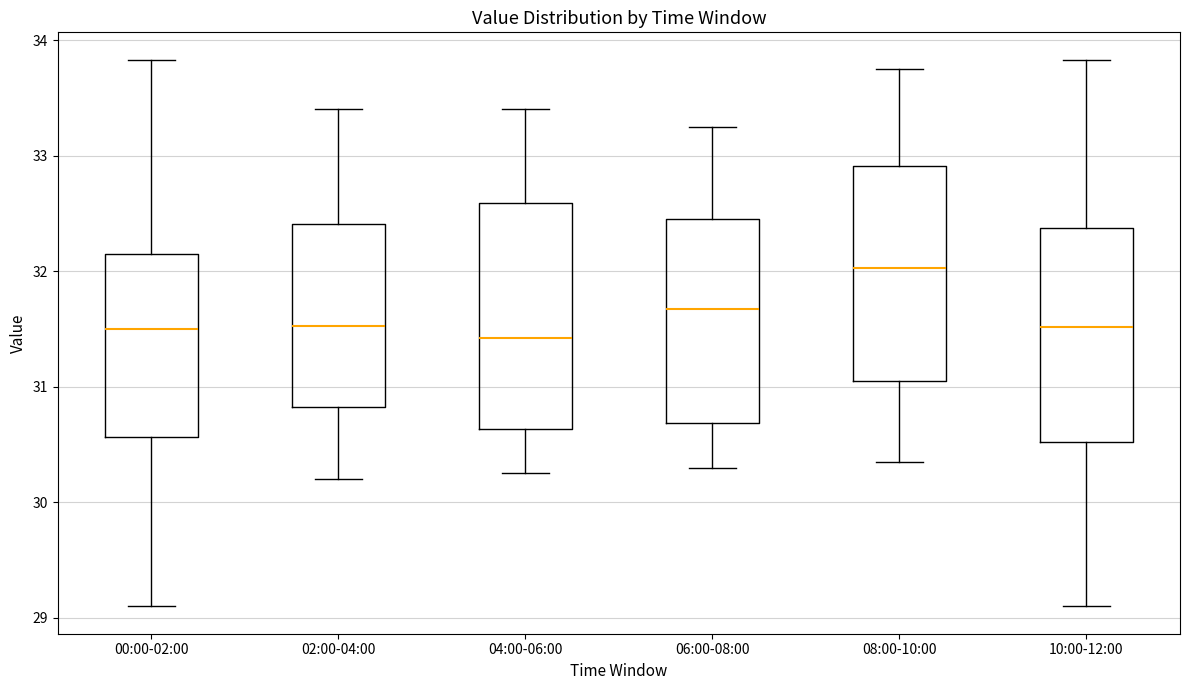

Which box has the highest median line?

08:00-10:00